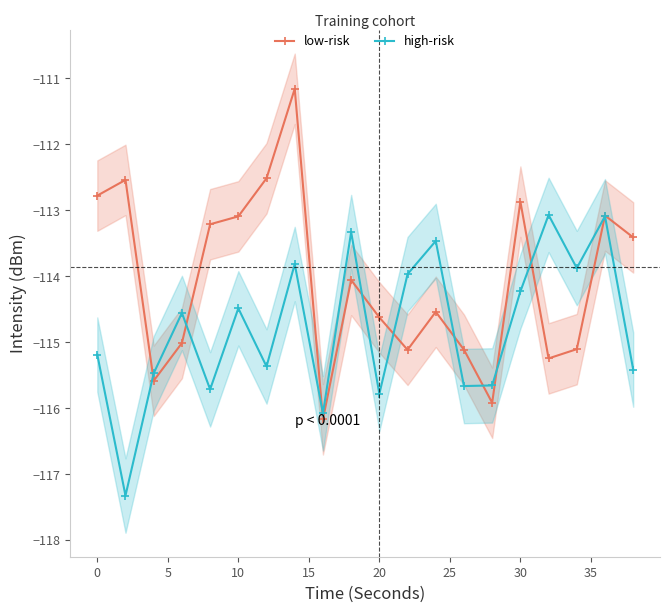

What is the maximum value shown in the chart?

-111.2